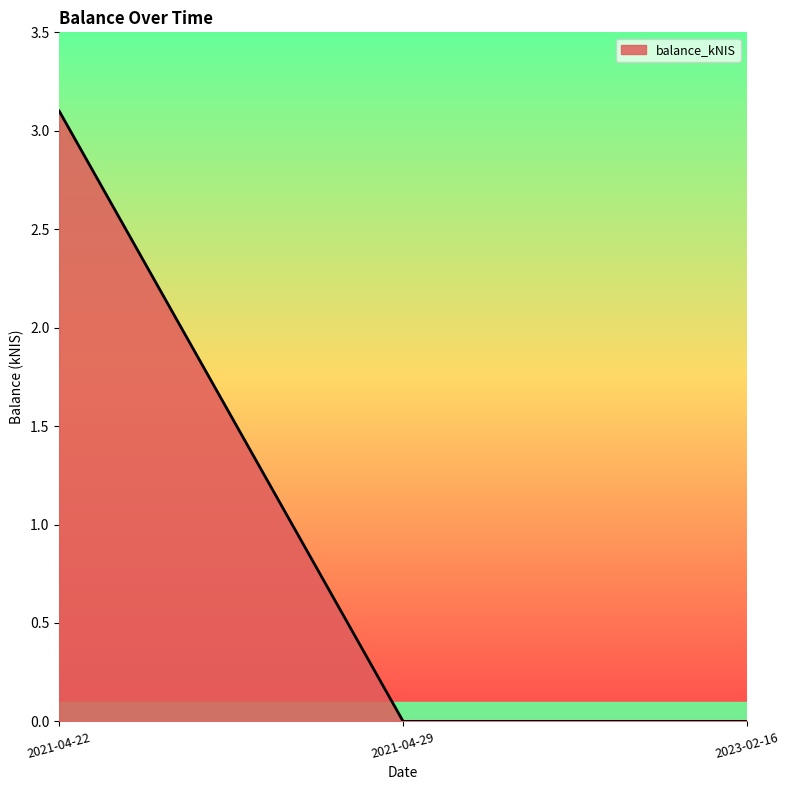

Which has a higher value, 2021-04-29 or 2021-04-22?

2021-04-22